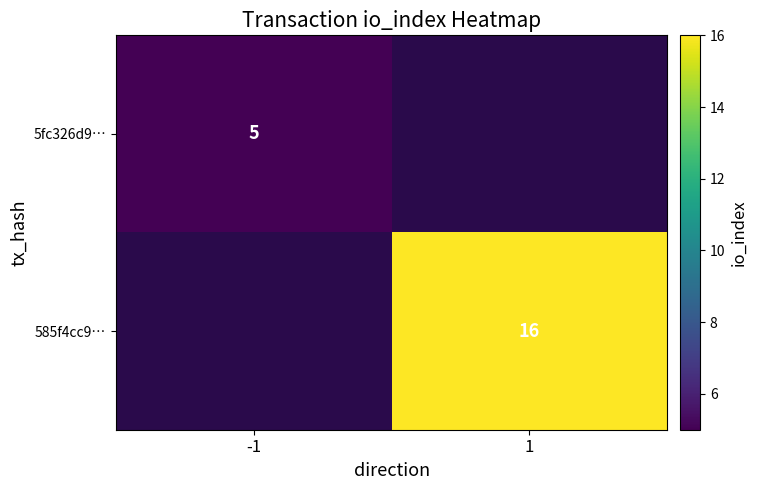

The value of 585f4cc9… at 1 is 25. True or false?

False